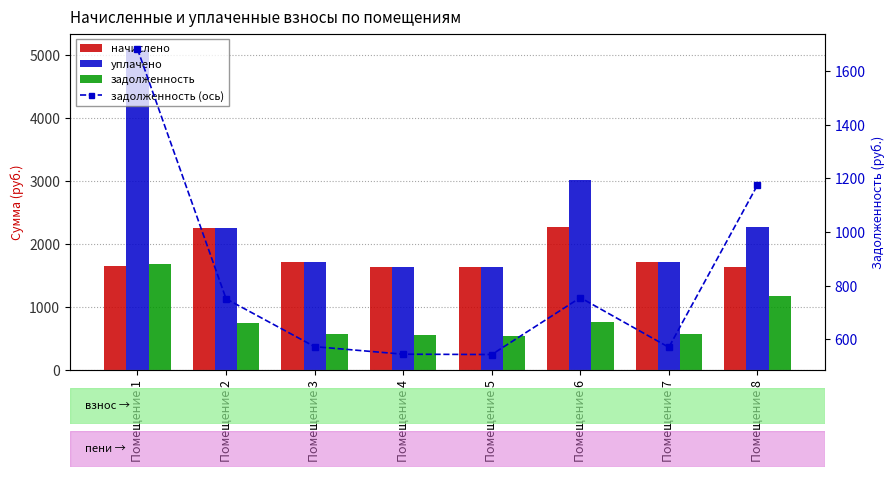

What are all the series names shown in the legend?

начислено, уплачено, задолженность, задолженность (ось)